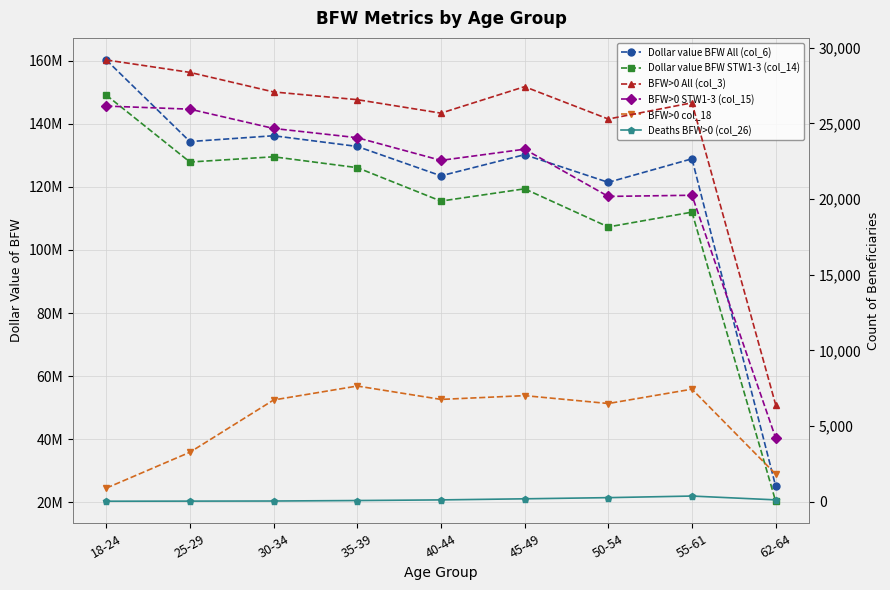

What position from the left is 50-54?

7